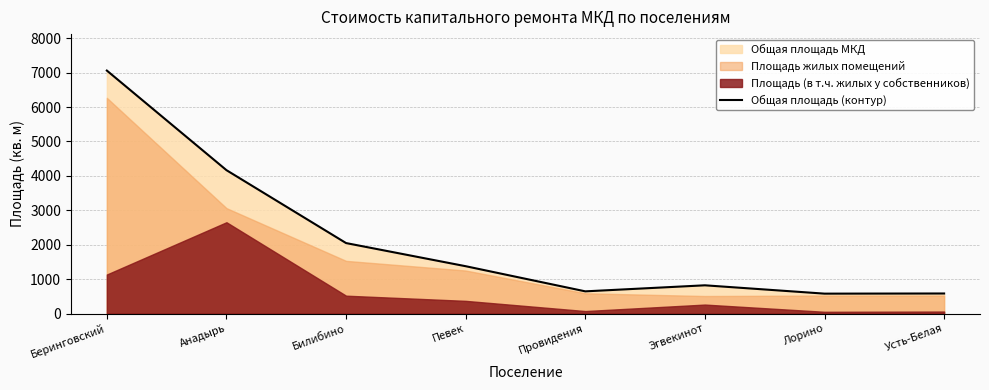

What is the difference between the maximum and minimum values?

6479.0